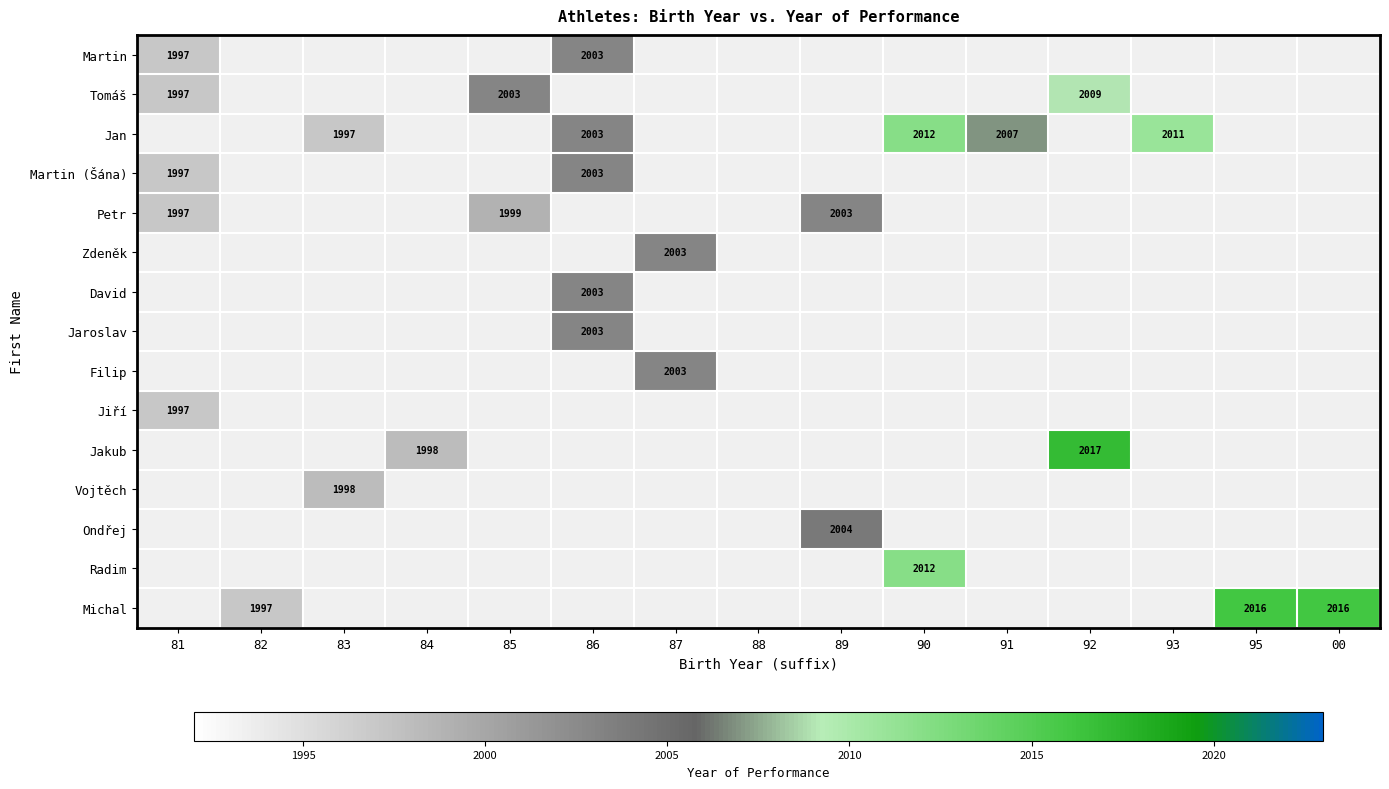

The value of Martin (Šána) at 81 is 1997. True or false?

True